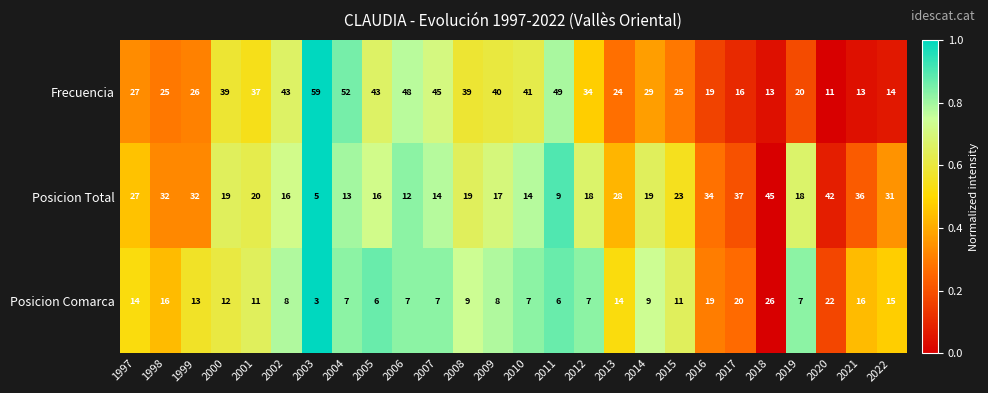

Which series has the largest range (max minus min)?

Frecuencia